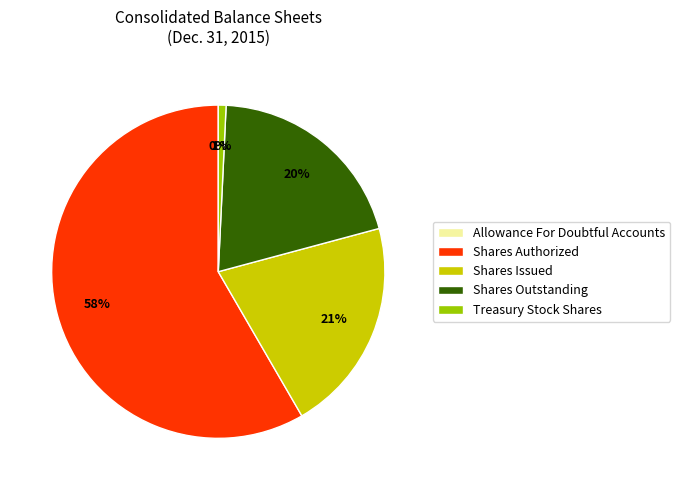

To the nearest percent, what is the average slice percentage?

20%